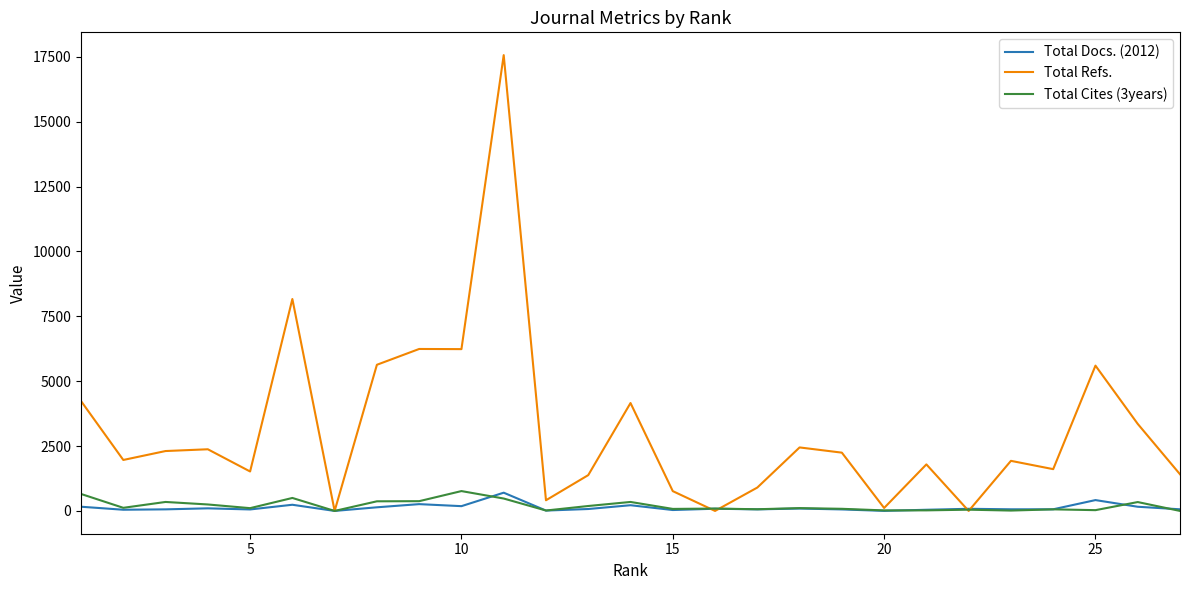

What is the greatest value displayed?

17564